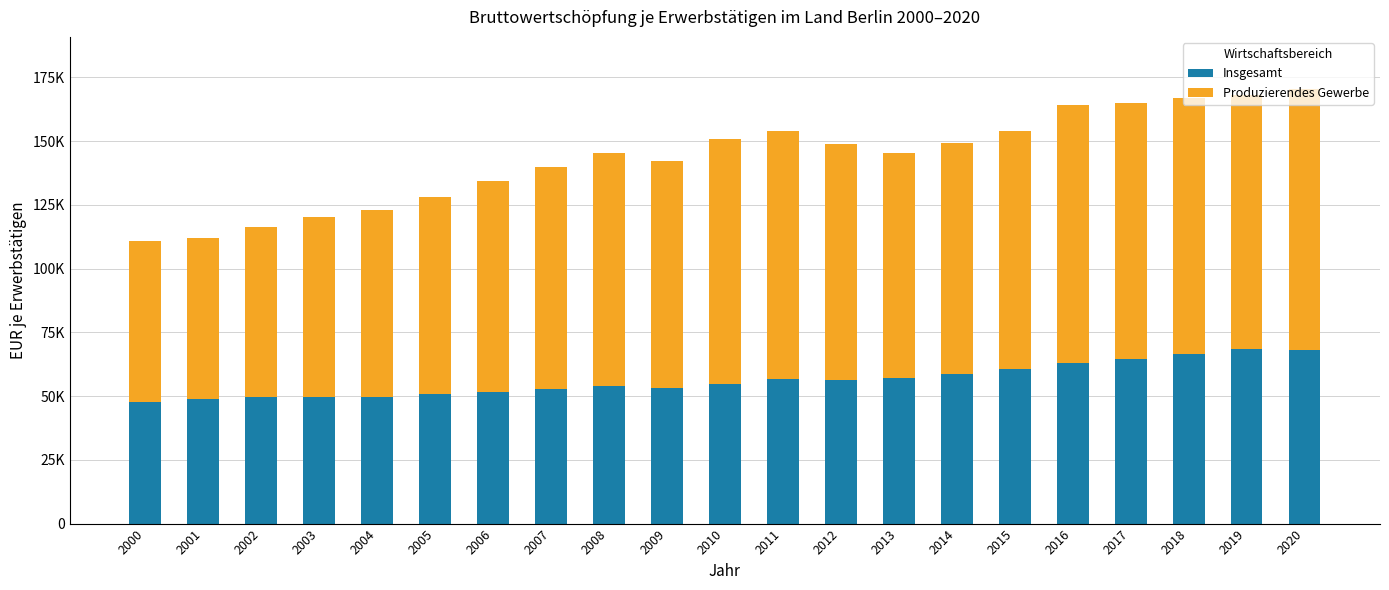

What are all the series names shown in the legend?

Insgesamt, Produzierendes Gewerbe